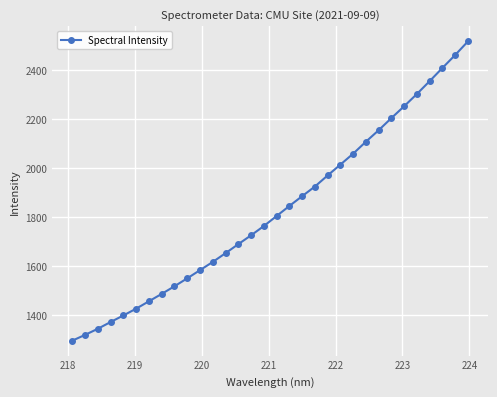

What is the sum of all values?

58471.9